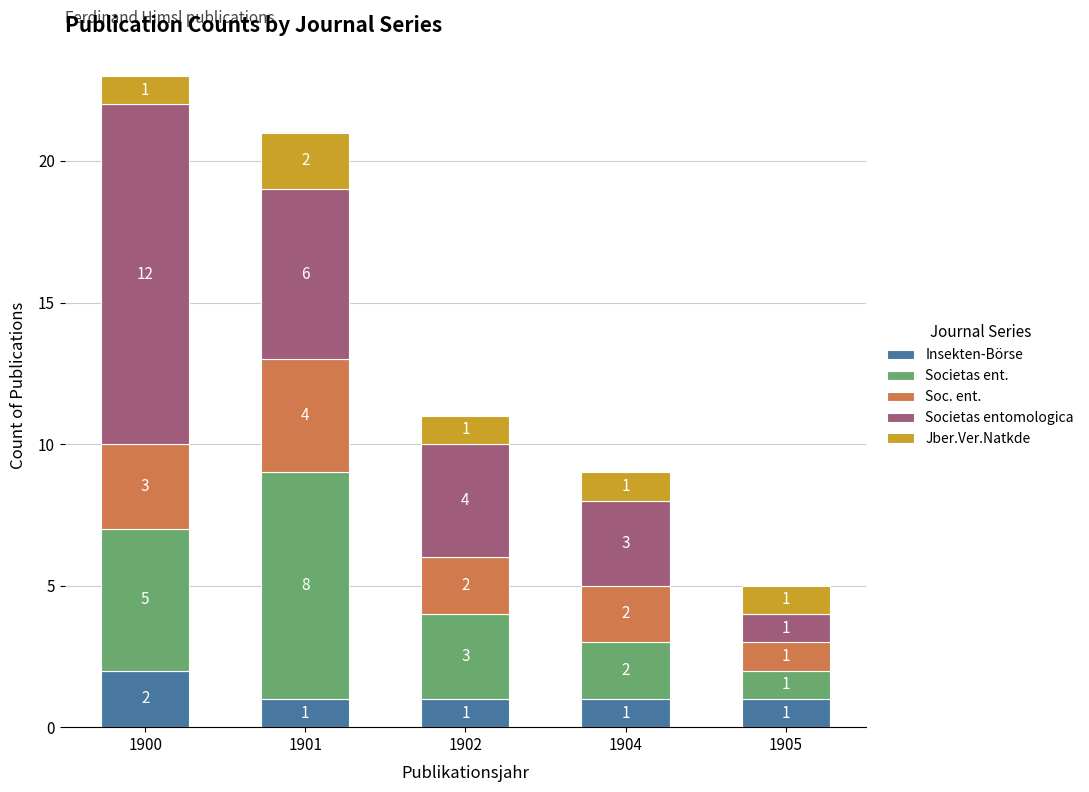

Are the bars horizontal?

No